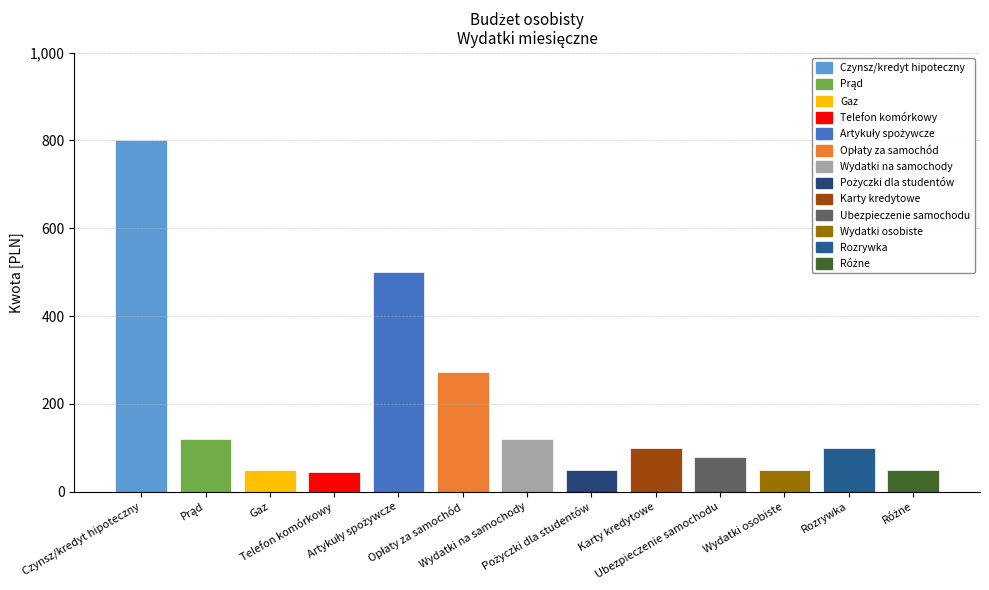

What is the maximum value shown in the chart?

800